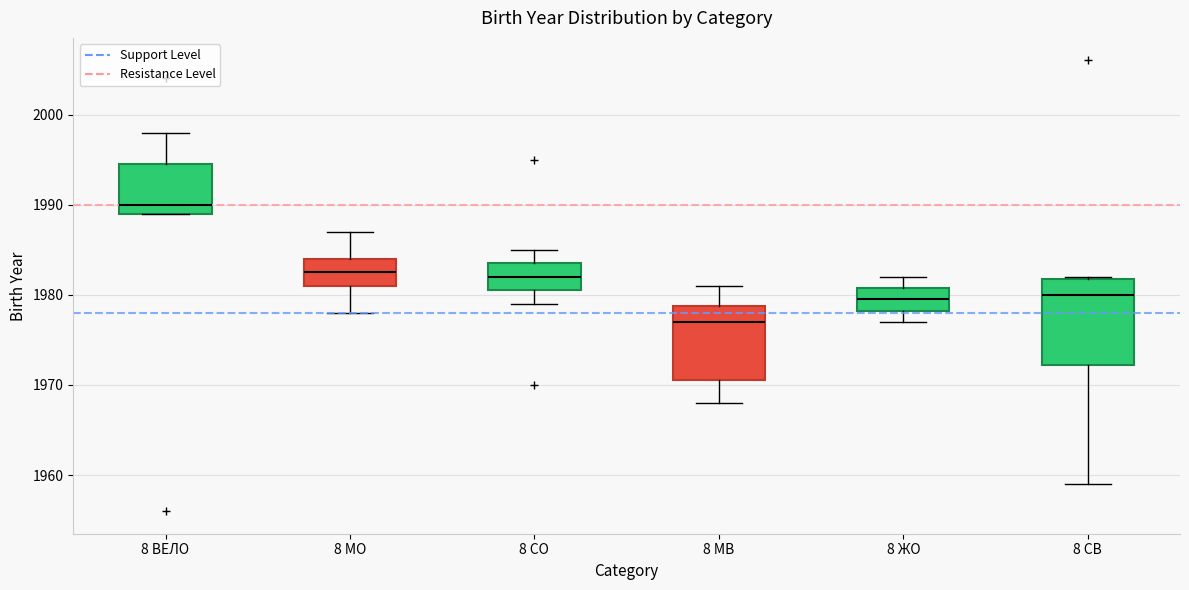

Reading left to right, transcribe this box plot: for each box, give where its median line is, the range the box spans, and where its two whiskers end, as read against the y-axis. The values are not printed on the chart, so give them approximately, as read against the axis.

8 ВЕЛО: median 1990, box 1989 to 1995, whiskers 1989 to 1998
8 МО: median 1983, box 1981 to 1984, whiskers 1978 to 1987
8 СО: median 1982, box 1981 to 1984, whiskers 1979 to 1985
8 МВ: median 1977, box 1971 to 1979, whiskers 1968 to 1981
8 ЖО: median 1980, box 1978 to 1981, whiskers 1977 to 1982
8 СВ: median 1980, box 1972 to 1982, whiskers 1959 to 1982